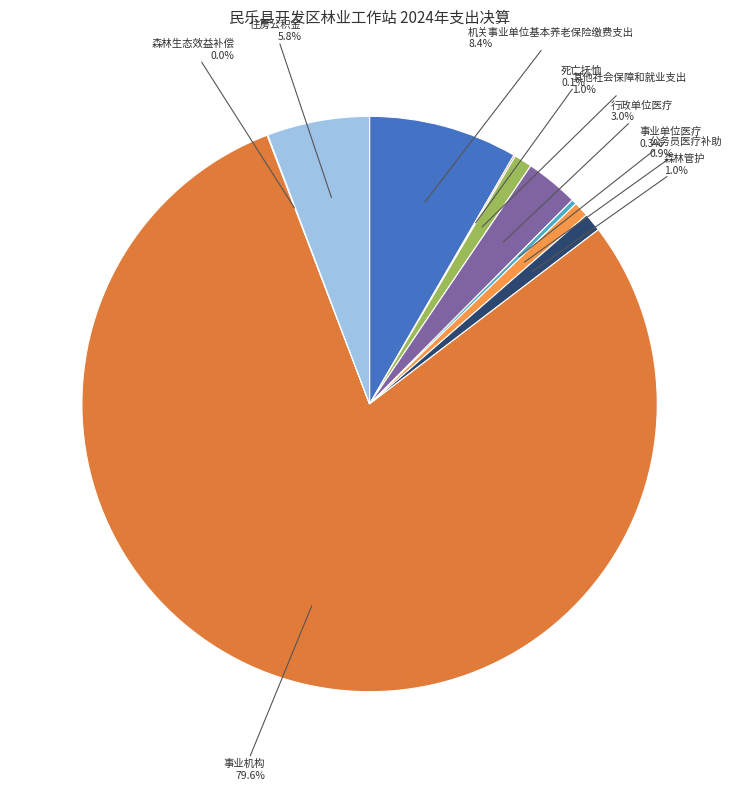

Is there any slice that represents more than half of the pie?

Yes